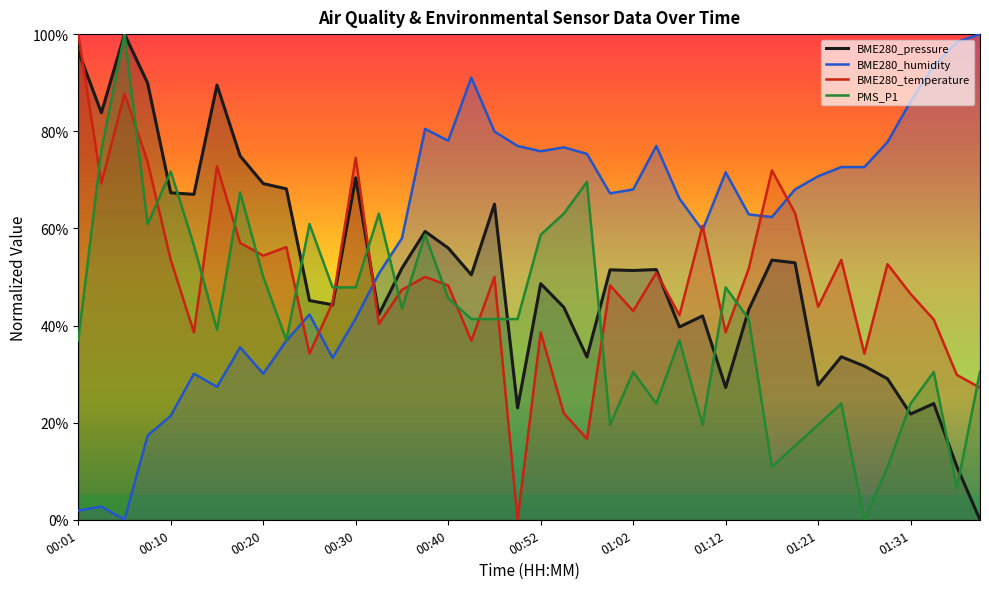

What is the total value across all series at 00:50?

141.3